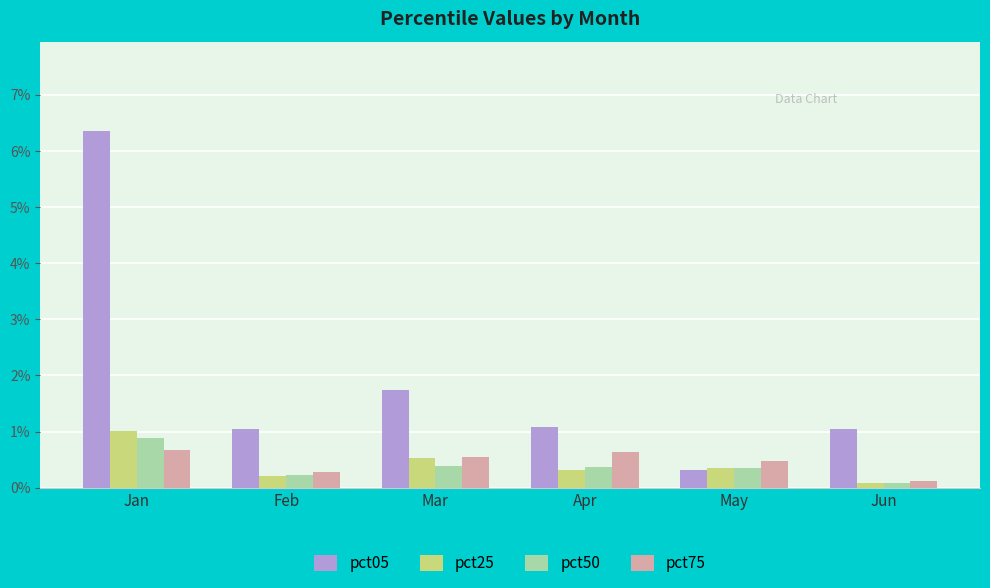

Reading right to left, what are all the values shown in this chart?

pct05: 1.0	0.3	1.1	1.7	1.0	6.4
pct25: 0.1	0.4	0.3	0.5	0.2	1.0
pct50: 0.1	0.3	0.4	0.4	0.2	0.9
pct75: 0.1	0.5	0.6	0.5	0.3	0.7